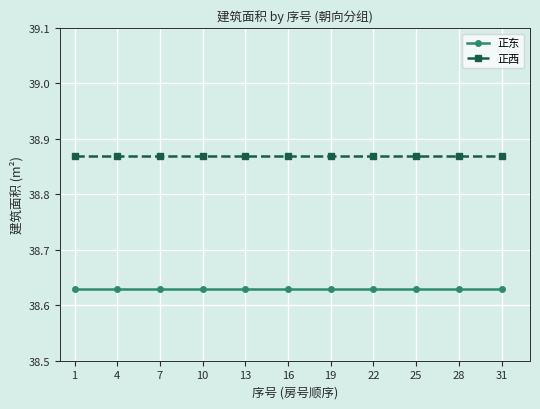

What are all the series names shown in the legend?

正东, 正西